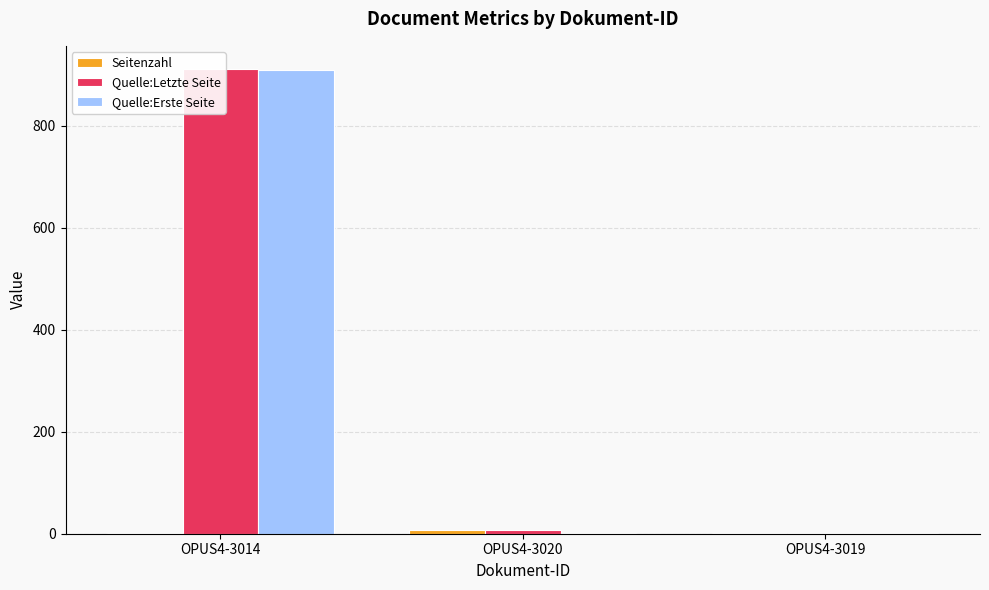

At which category is the sum across all series the highest?

OPUS4-3014